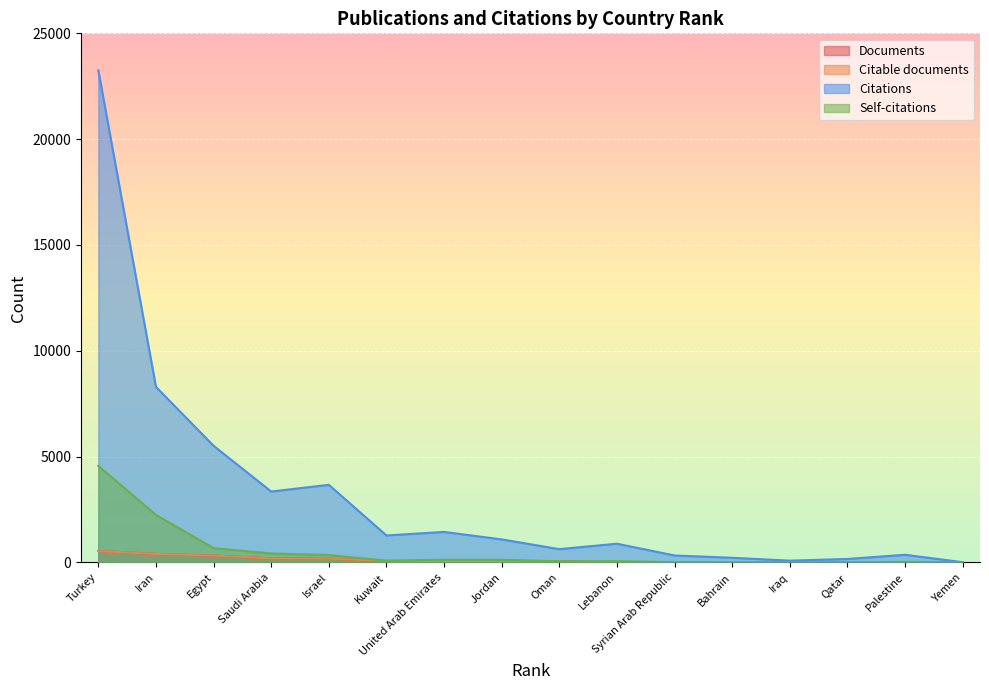

Rank the series at Jordan from highest to lowest value.

Citations, Self-citations, Documents, Citable documents